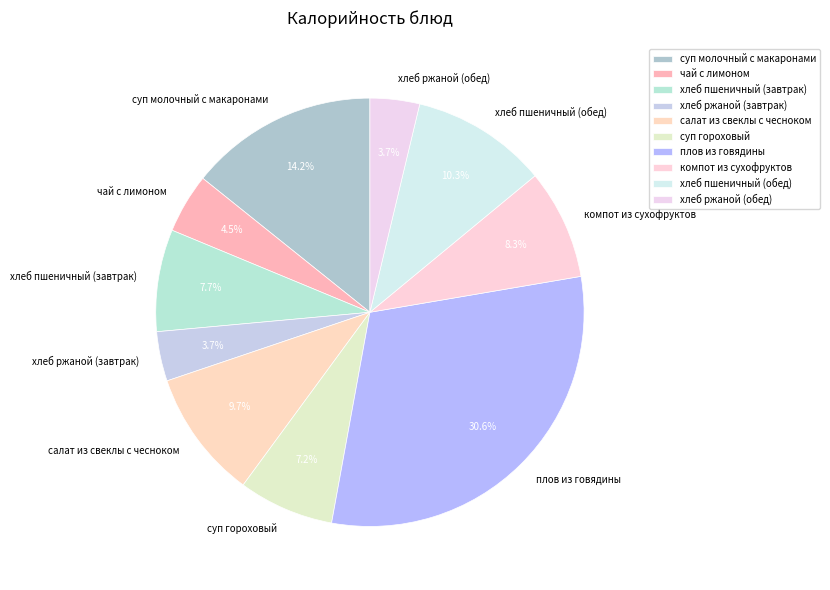

Between хлеб пшеничный (обед) and салат из свеклы с чесноком, which is larger?

хлеб пшеничный (обед)